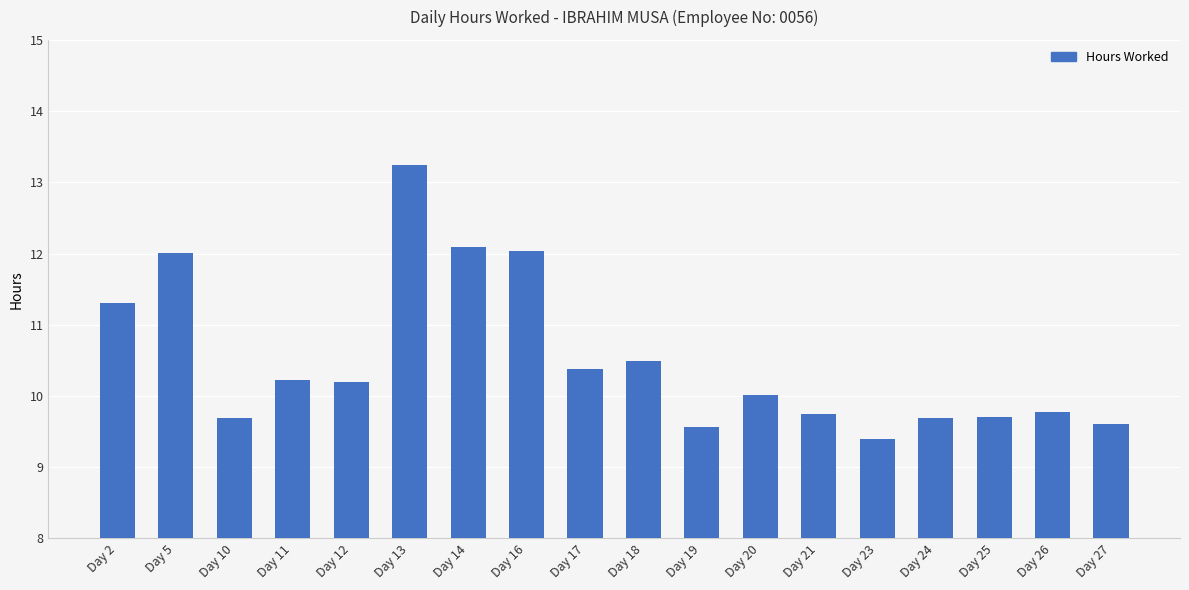

Approximately how many times larger is the value at Day 27 compared to Day 18?

0.9